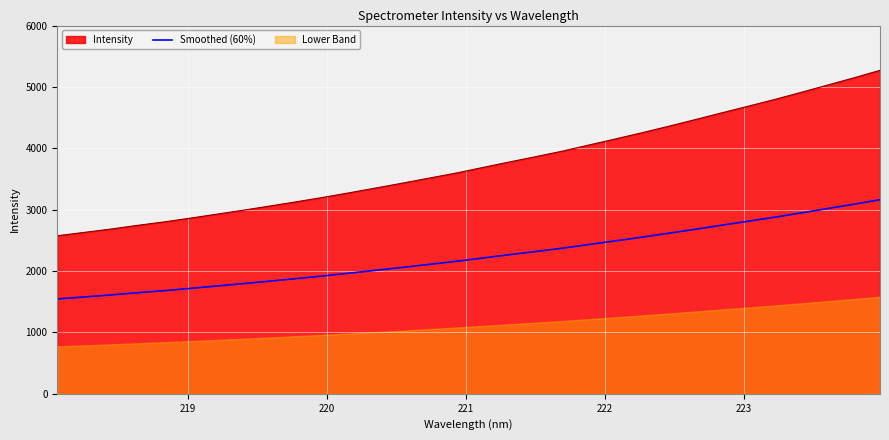

What is the lowest value of the Smoothed (60%) series?

1545.3